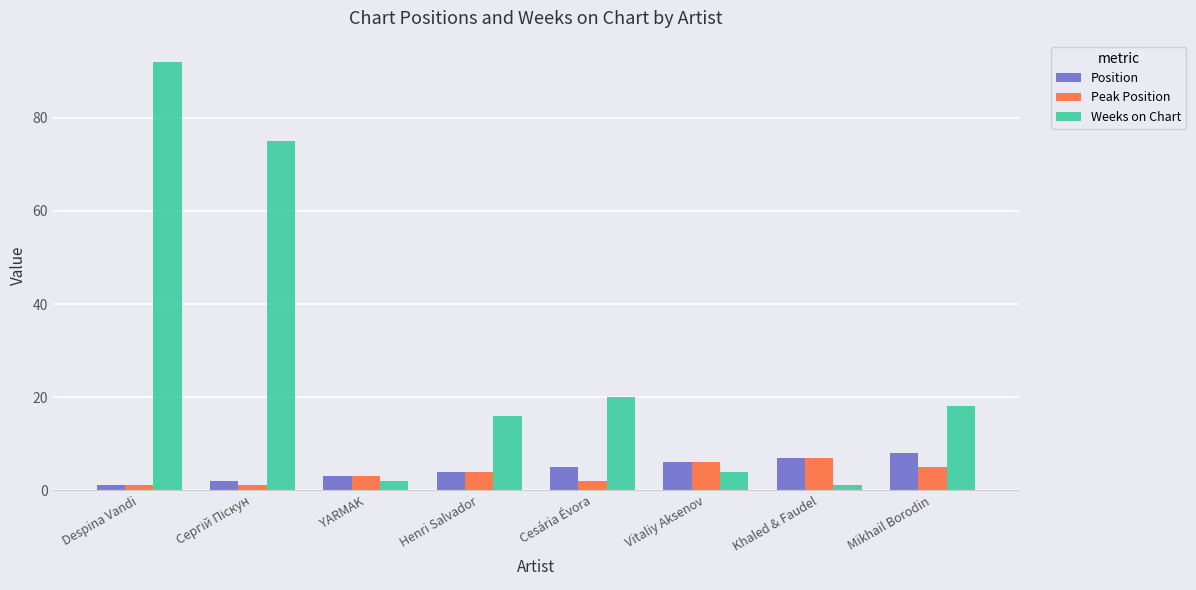

What are all the series names shown in the legend?

Position, Peak Position, Weeks on Chart